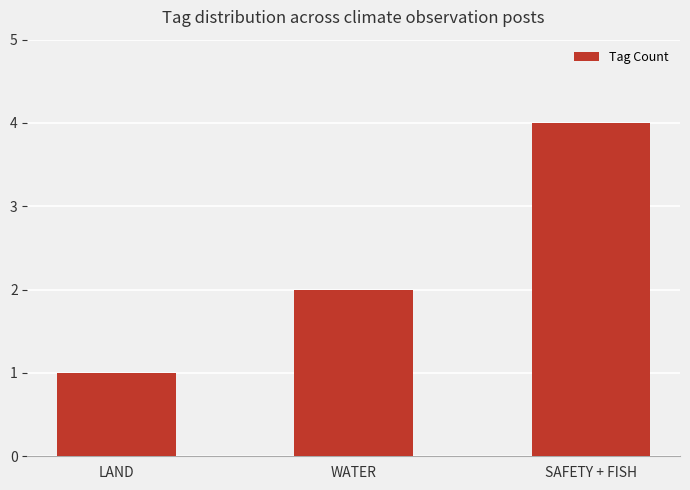

What is the label of the 3rd bar from the right?

LAND